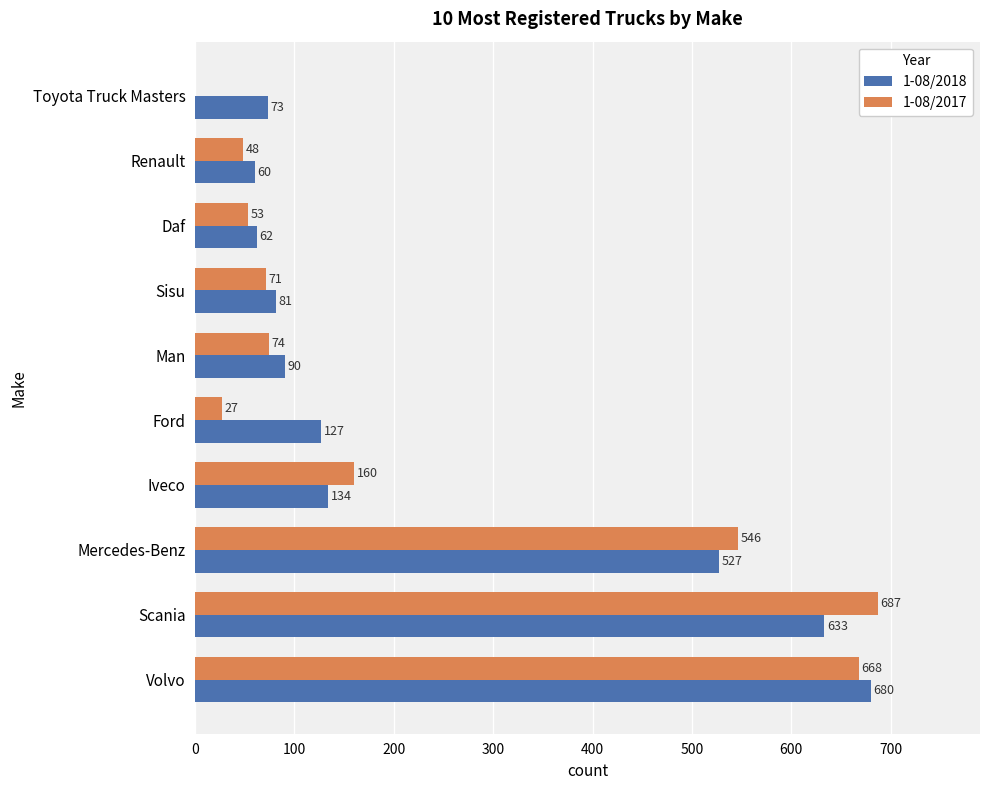

True or false: 1-08/2017 has a value of 48 at Renault.

True